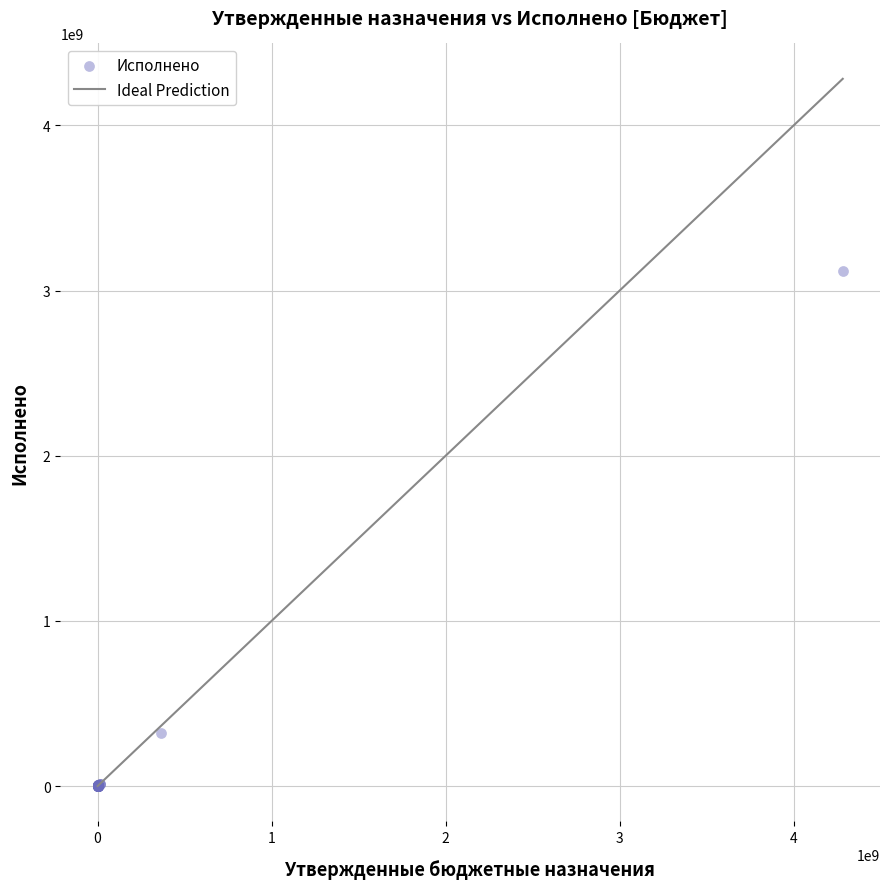

What Y value in the scatter plot is closest to 1560556216?

320014547.5